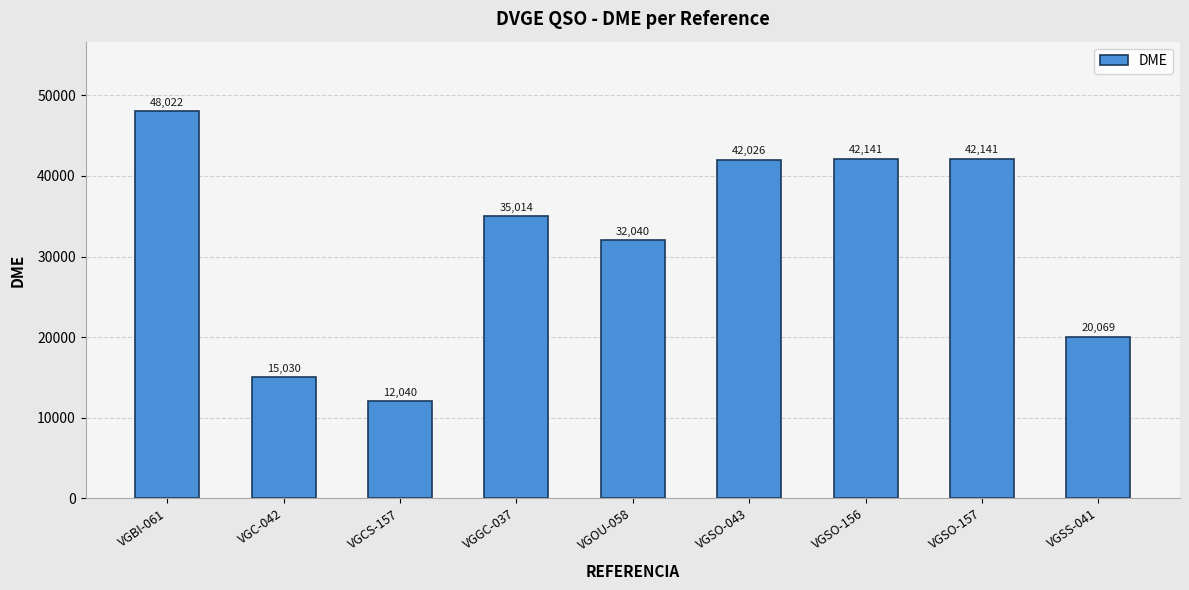

The chart shows a value of 7239 at VGSS-041. True or false?

False